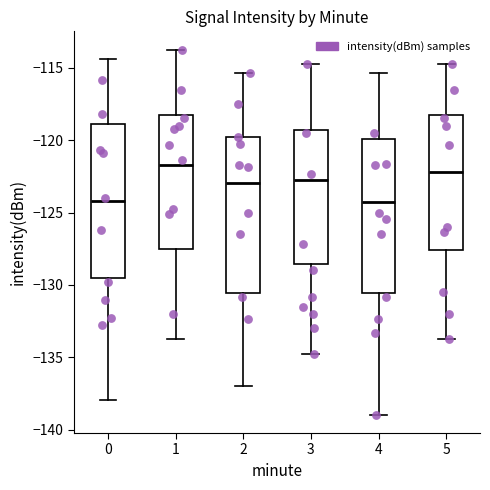

Reading left to right, transcribe this box plot: for each box, give where its median line is, the range the box spans, and where its two whiskers end, as read against the y-axis. The values are not printed on the chart, so give them approximately, as read against the axis.

0: median -124.0, box -129.5 to -119.0, whiskers -138.0 to -114.5
1: median -121.5, box -127.5 to -118.5, whiskers -134.0 to -113.5
2: median -123.0, box -130.5 to -120.0, whiskers -137.0 to -115.5
3: median -122.5, box -128.5 to -119.5, whiskers -135.0 to -114.5
4: median -124.5, box -130.5 to -120.0, whiskers -139.0 to -115.5
5: median -122.0, box -127.5 to -118.5, whiskers -134.0 to -114.5